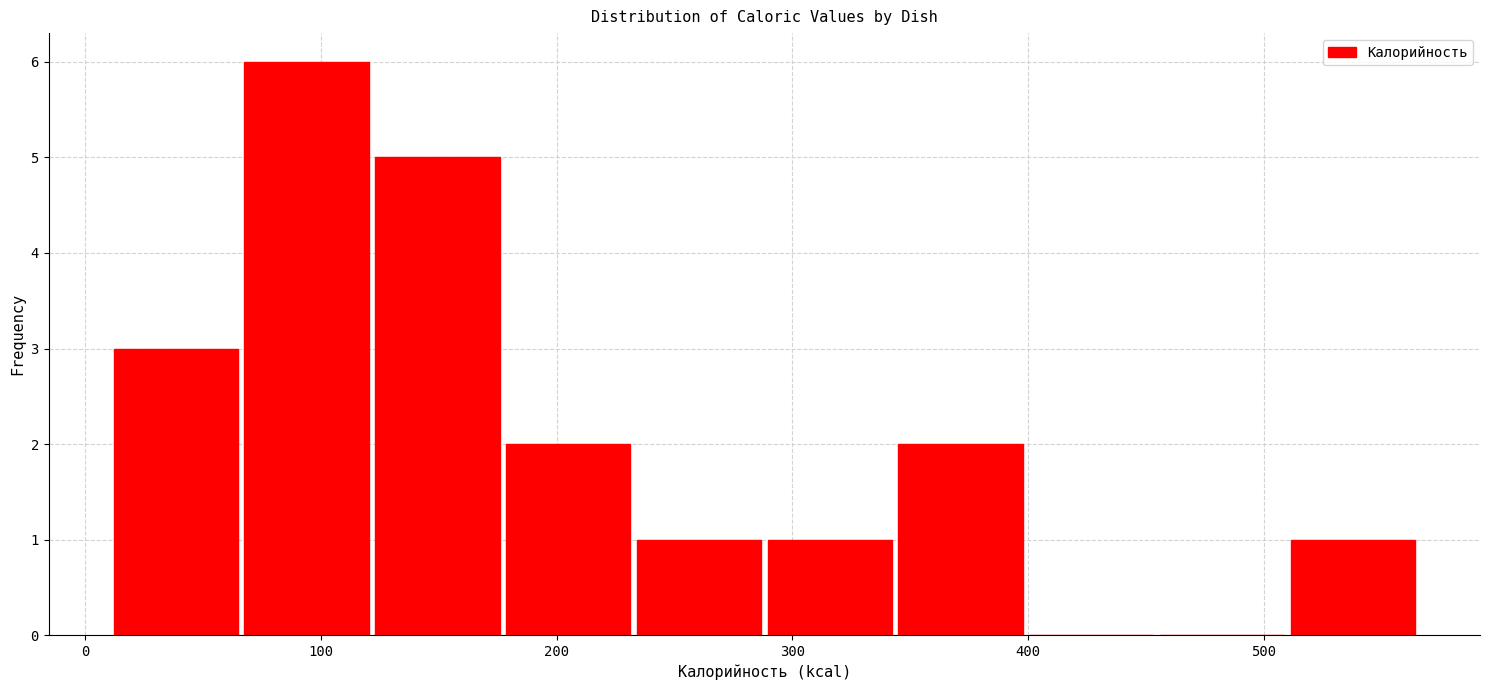

Reading left to right, transcribe this chart: for each bar, give the range it covers on the x-axis and its height. Neither the bar edges nor the heights are printed on the chart, so give them approximately, as read against the axes.

10 to 70: 3
70 to 120: 6
120 to 180: 5
180 to 230: 2
230 to 290: 1
290 to 350: 1
350 to 400: 2
400 to 460: 0
460 to 510: 0
510 to 570: 1